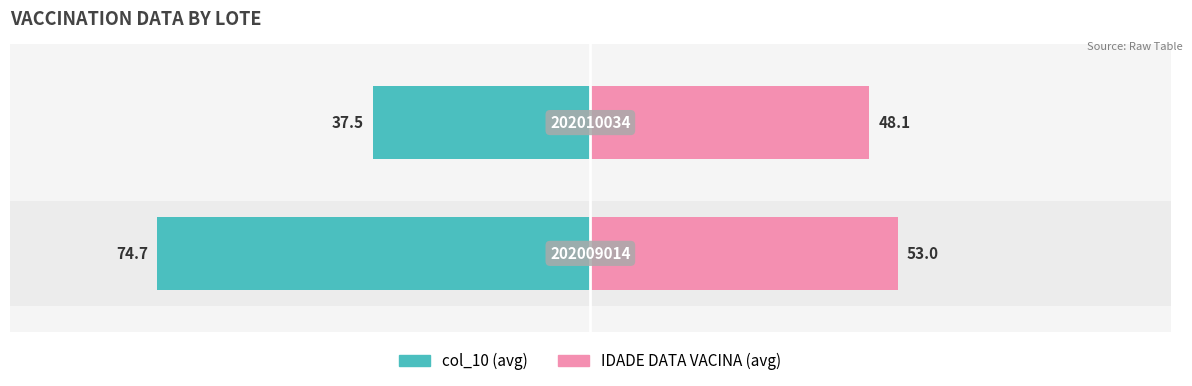

The IDADE DATA VACINA (avg) series shows 19.7 at 0. True or false?

False